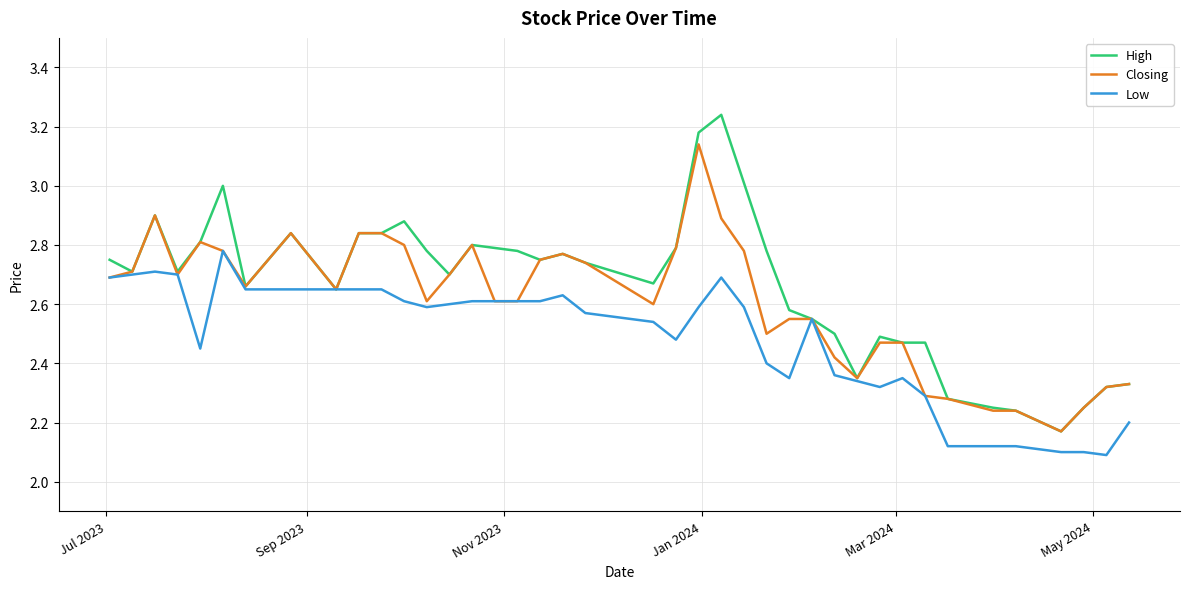

Which series has the widest spread of values?

High